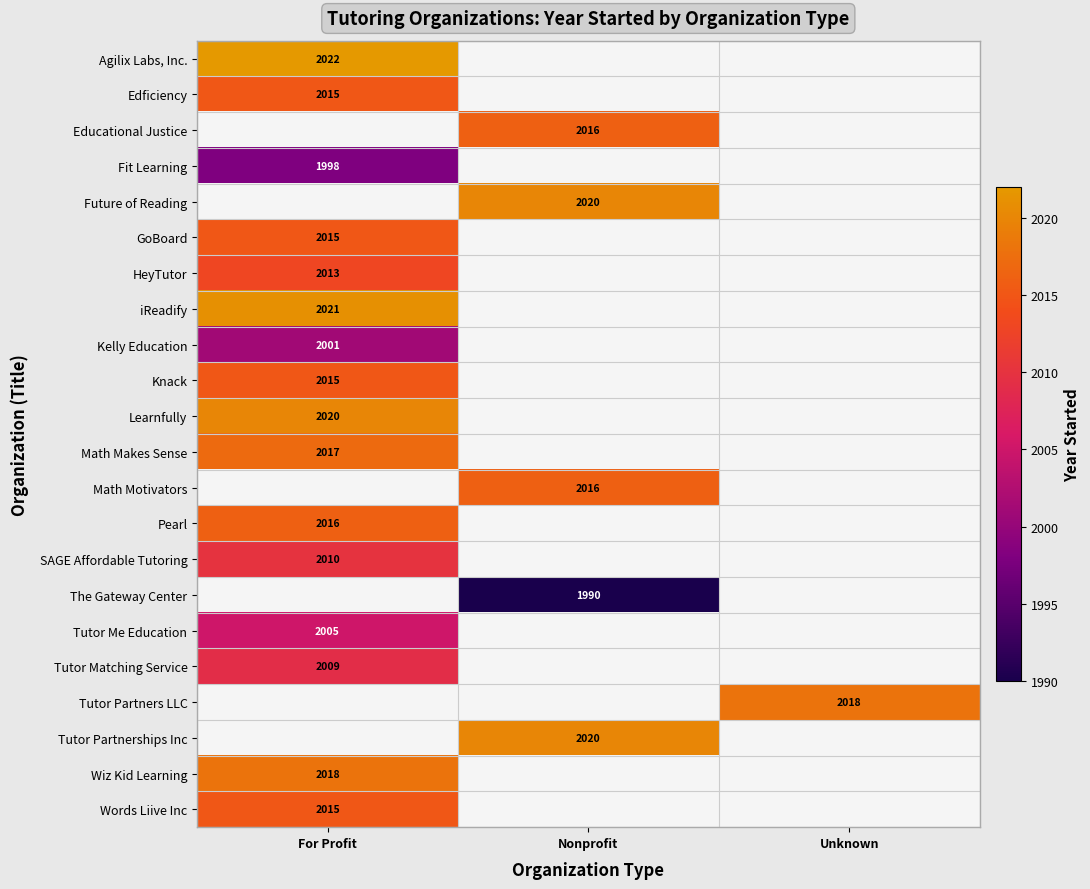

Which category has the lowest value across all series?

Nonprofit